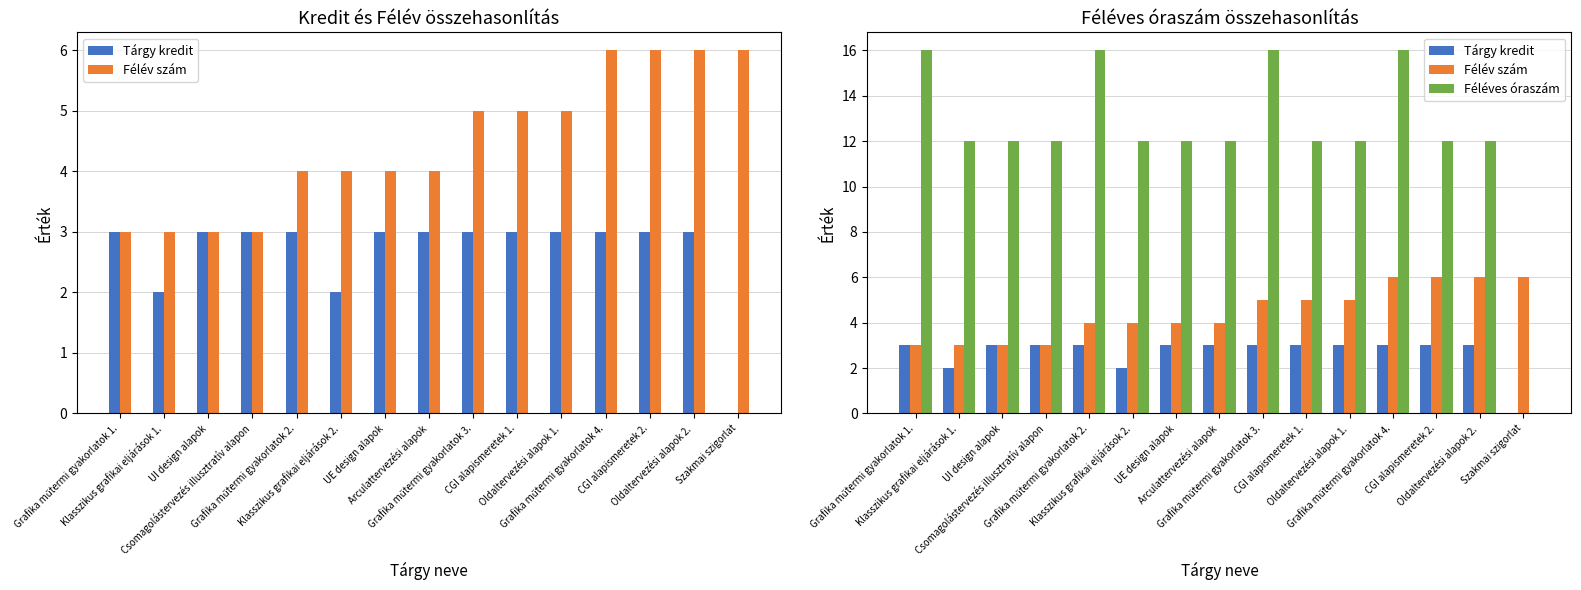

How many groups of bars are there?

15